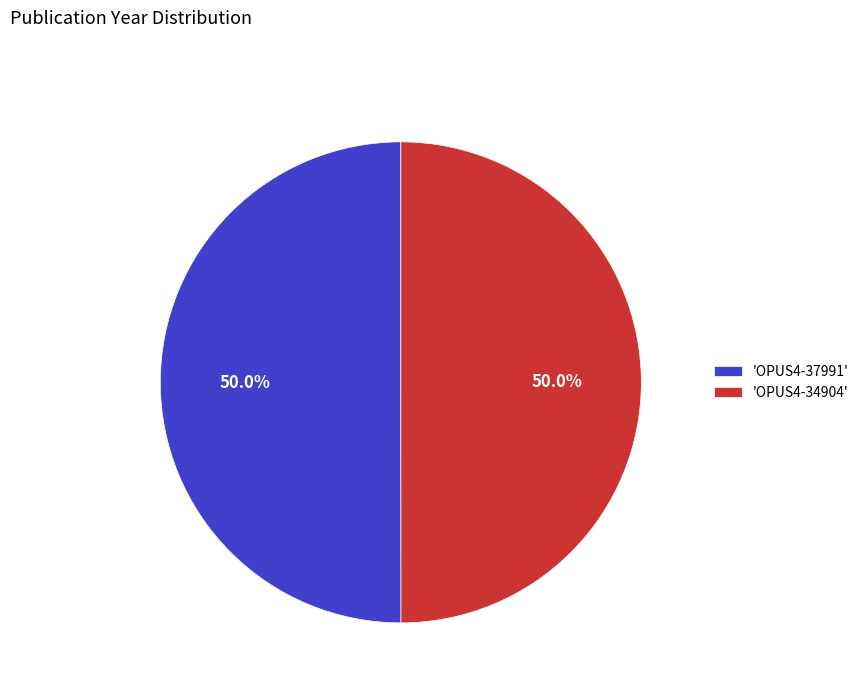

Is the sum of 'OPUS4-34904' and 'OPUS4-37991' greater than half?

Yes